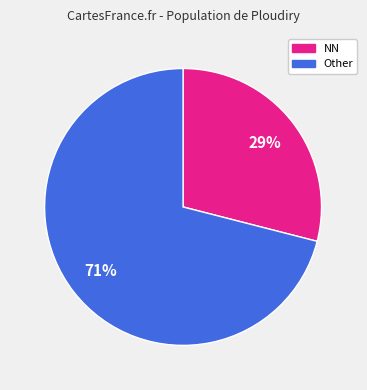

Does any single category account for the majority?

Yes